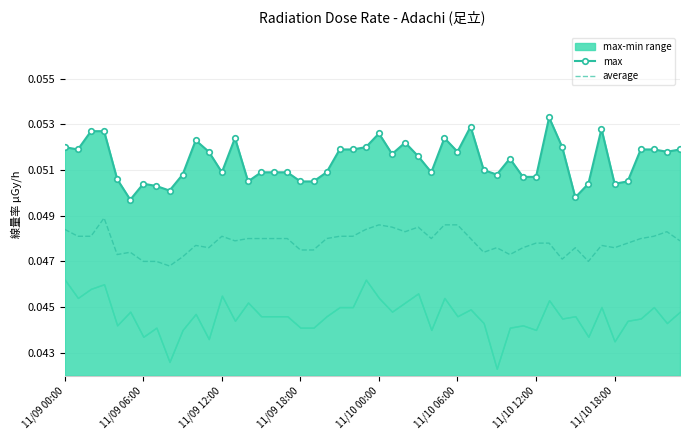

True or false: max and average cross at least once.

False